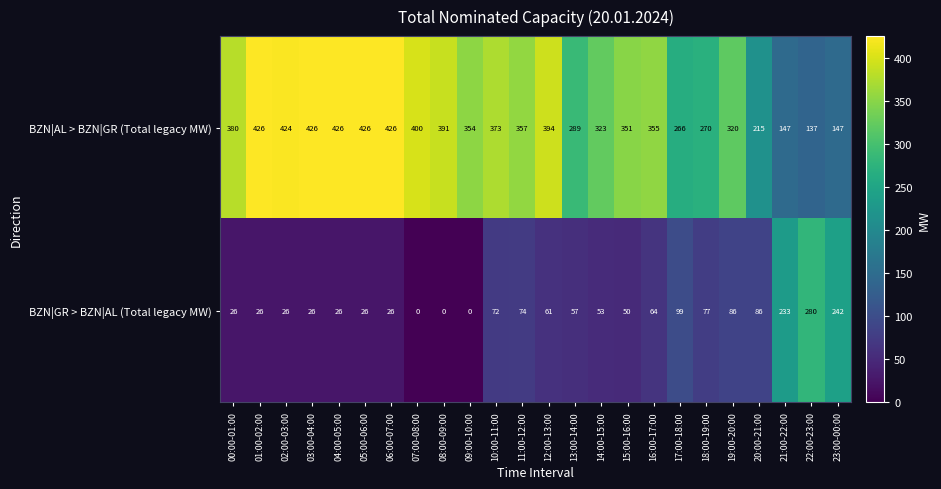

At which label does BZN|AL > BZN|GR (Total legacy MW) first exceed 357?

00:00-01:00